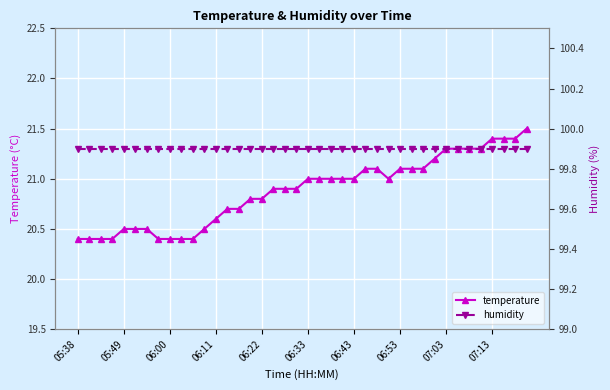

Is it true that temperature equals 20.4 at 06:00?

True